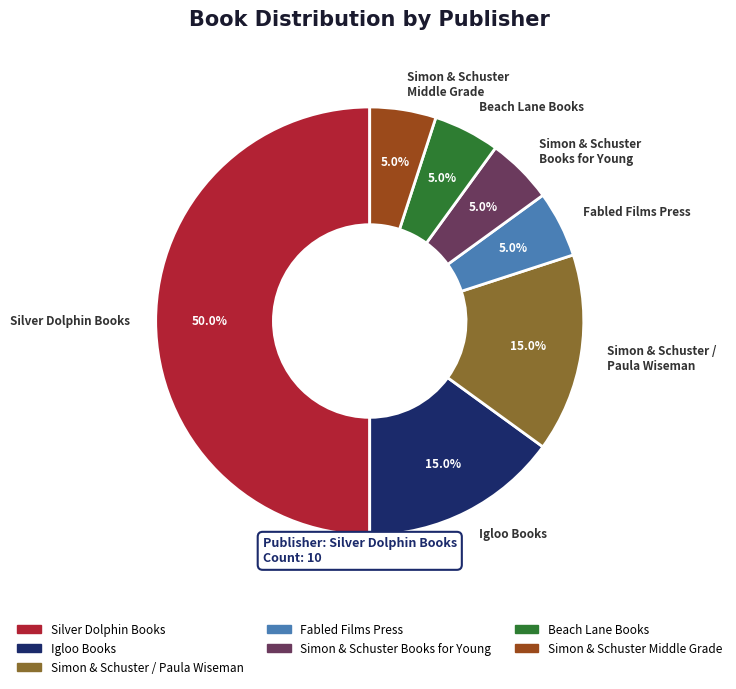

Which has a higher value, Silver Dolphin Books or Simon & Schuster Middle Grade?

Silver Dolphin Books